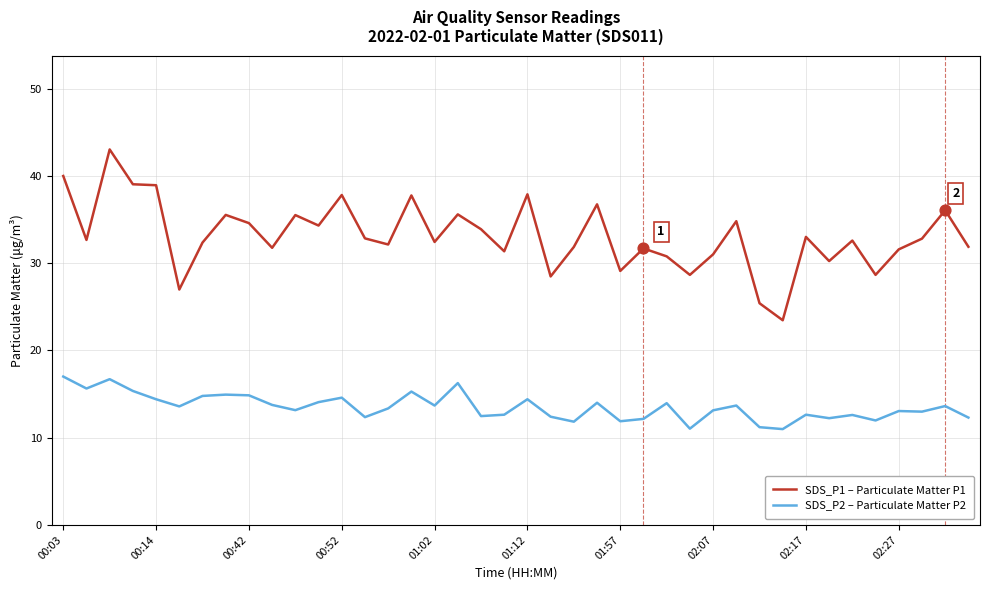

Which series has the largest total across all categories?

SDS_P1 – Particulate Matter P1